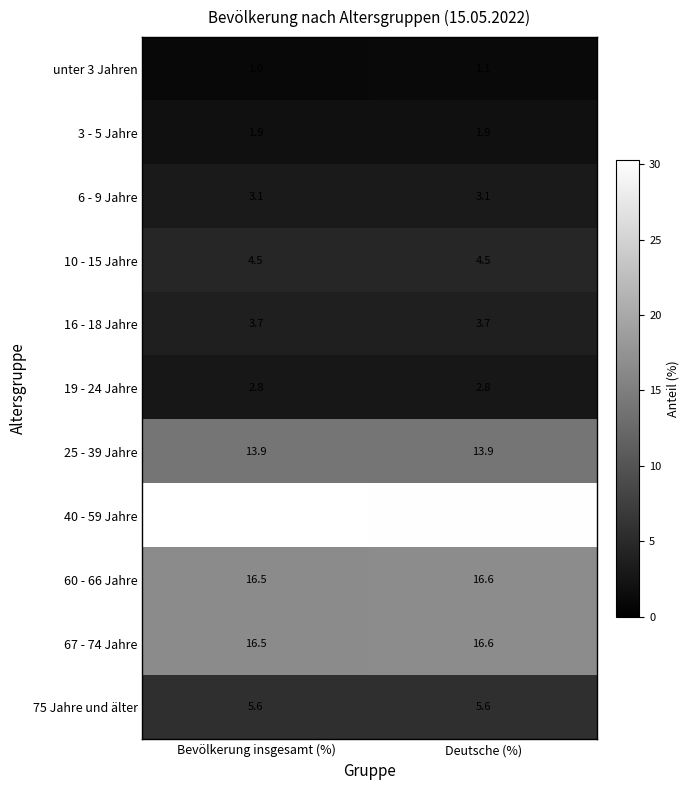

True or false: 6 - 9 Jahre has a value of 3.1 at Deutsche (%).

True